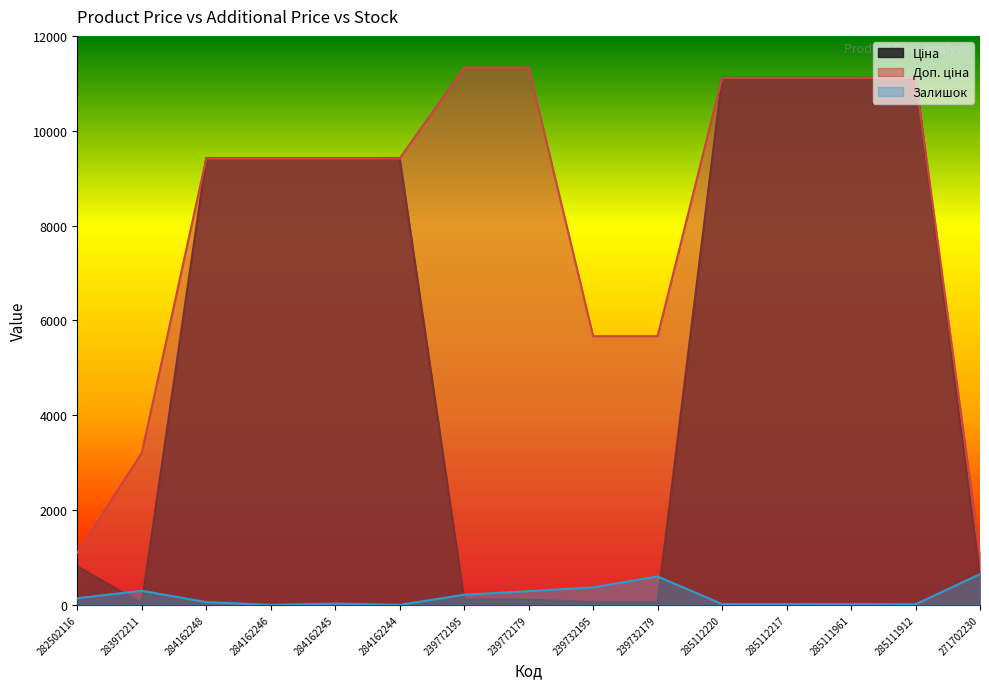

What are all the series names shown in the legend?

Ціна, Доп. ціна, Залишок